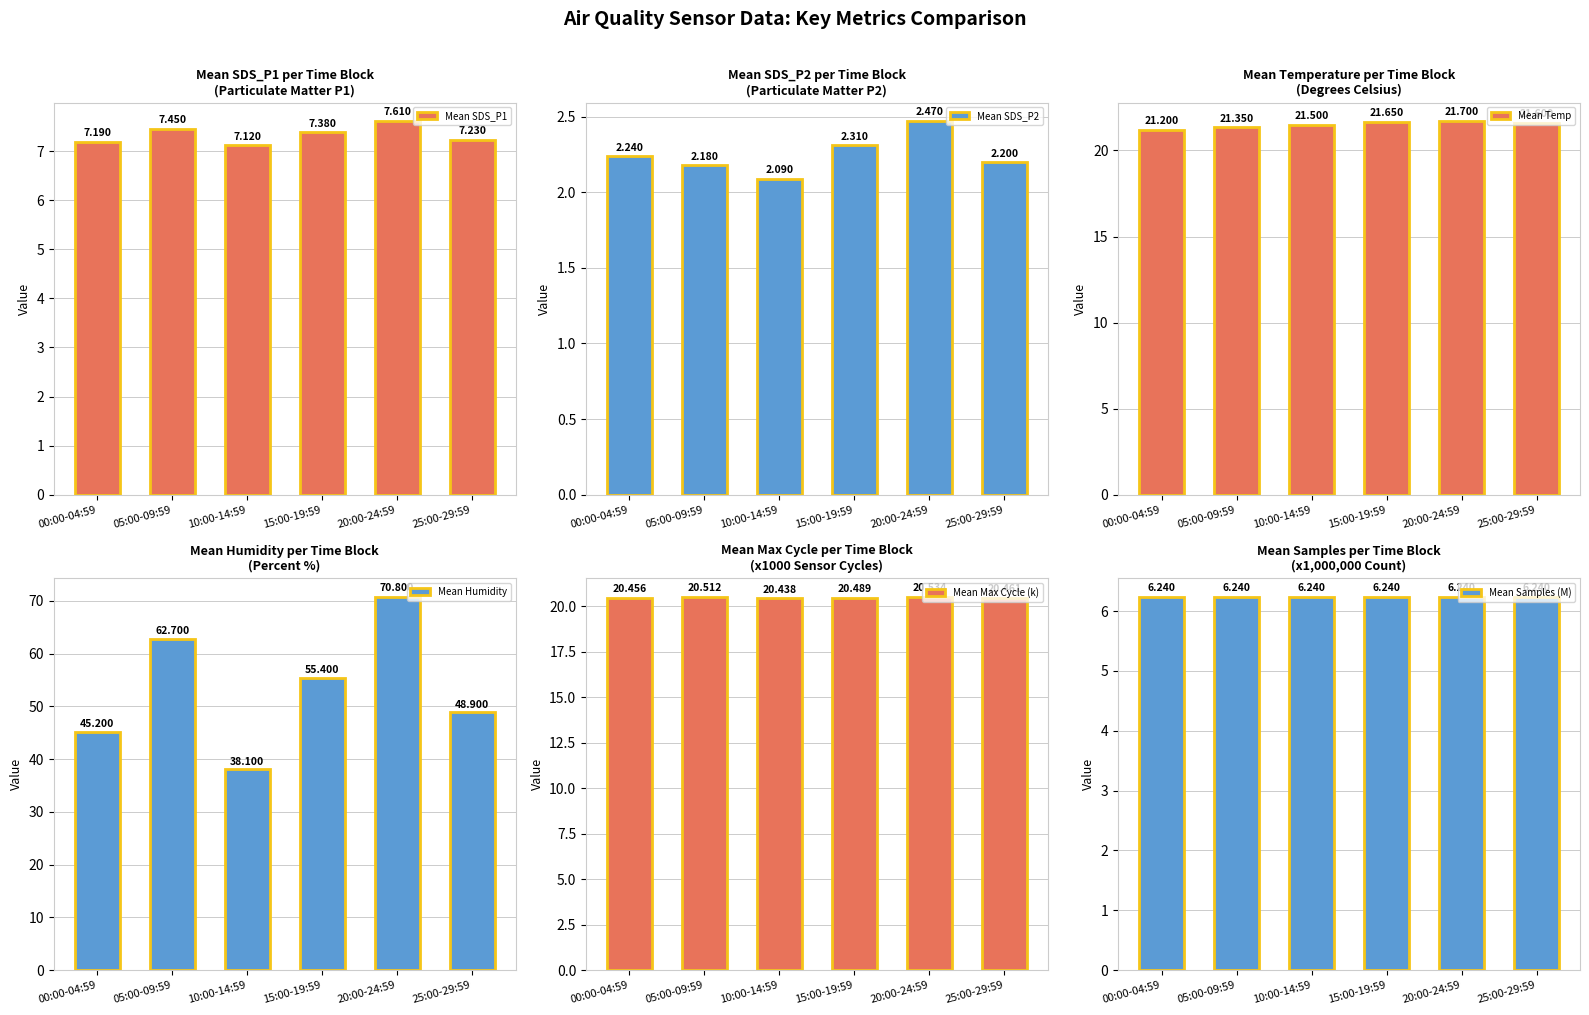

What is the total value across all series at 20:00-24:59?

129.4